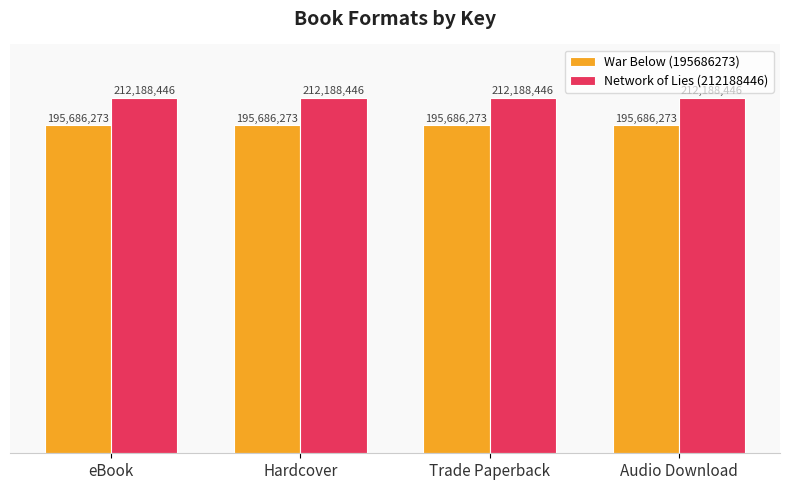

Reading left to right, transcribe all the data shown in this chart.

War Below (195686273): 195686273	195686273	195686273	195686273
Network of Lies (212188446): 212188446	212188446	212188446	212188446